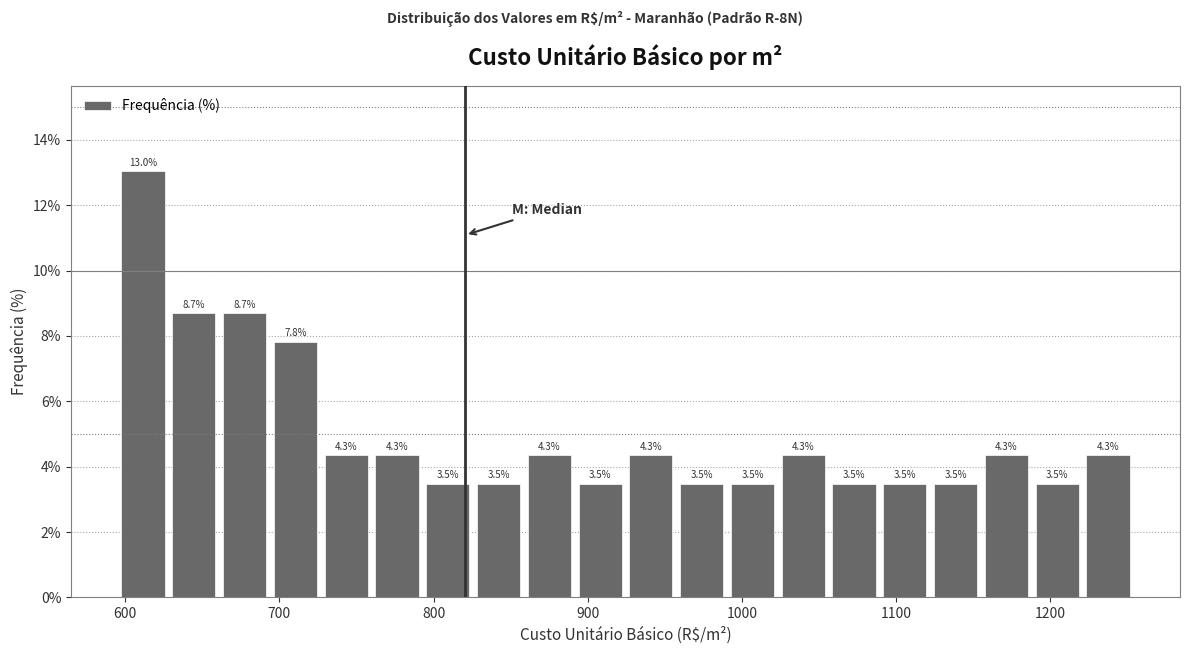

Read against the x-axis, roughly where is the centre of the tallest bar?

610